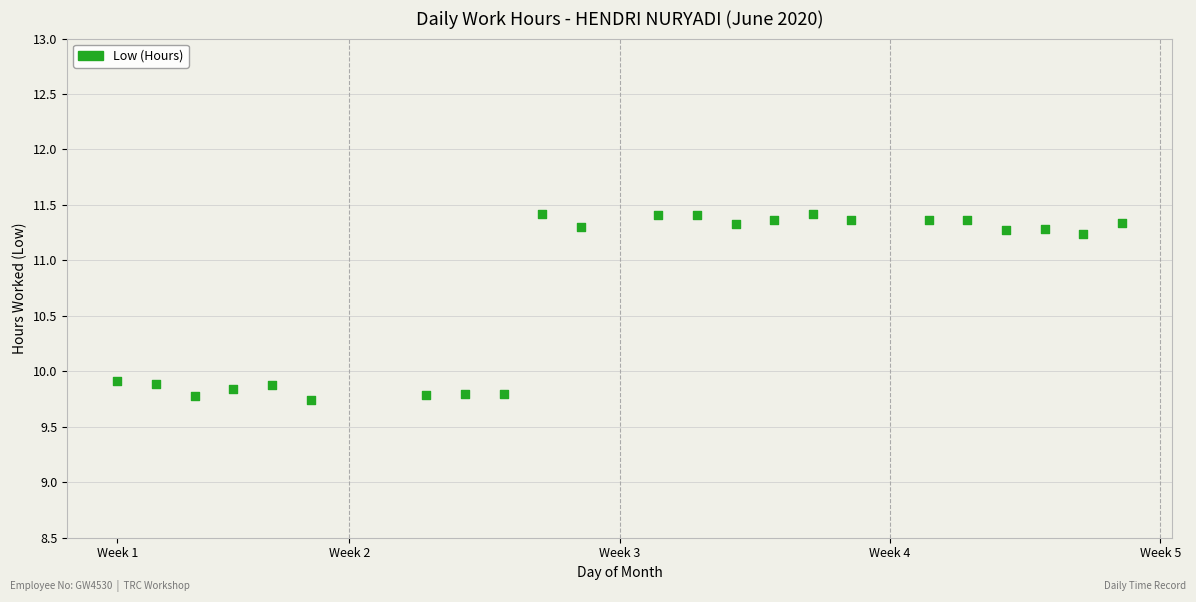

What is the range of X values (max minus min)?

26.0